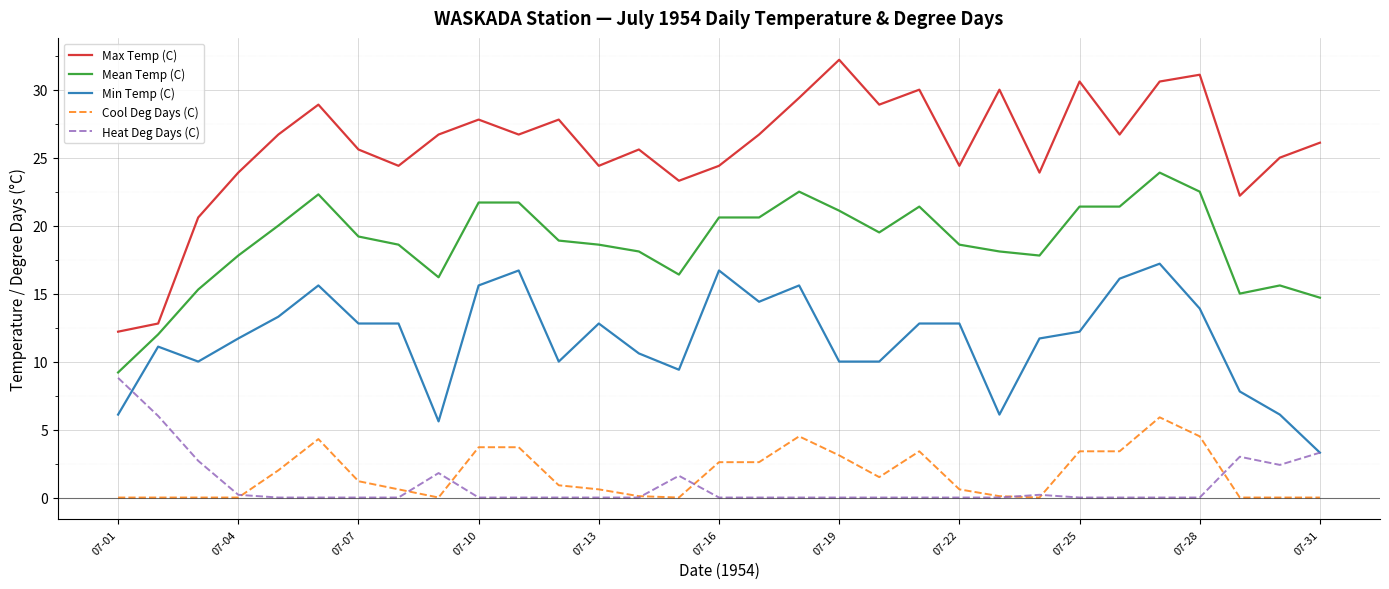

Does the chart have visible grid lines?

Yes